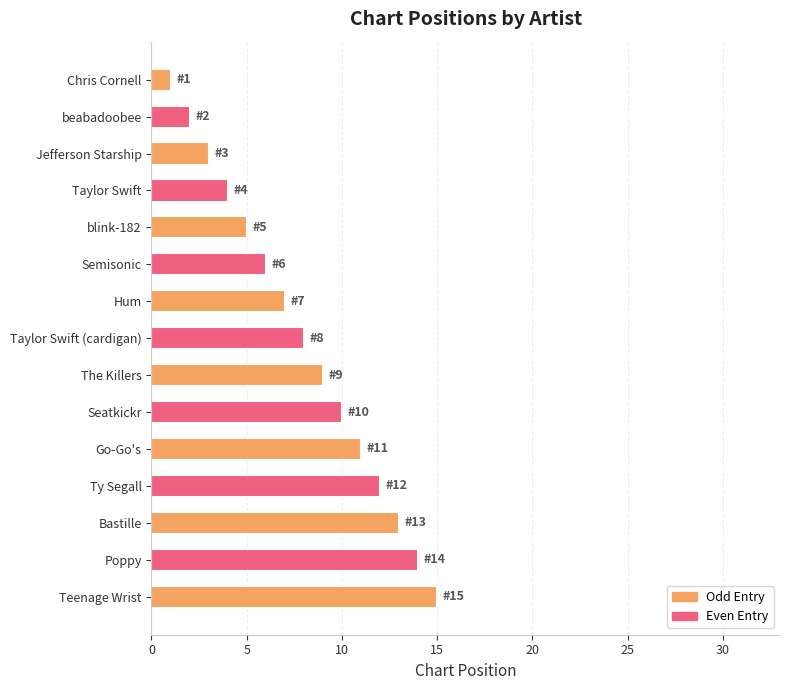

What is the sum of the values at beabadoobee and Seatkickr?

12